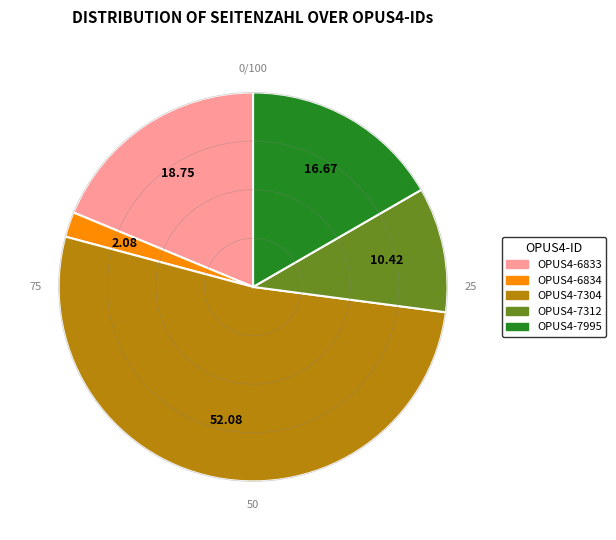

Combined, do OPUS4-7304 and OPUS4-6834 account for over 50%?

Yes